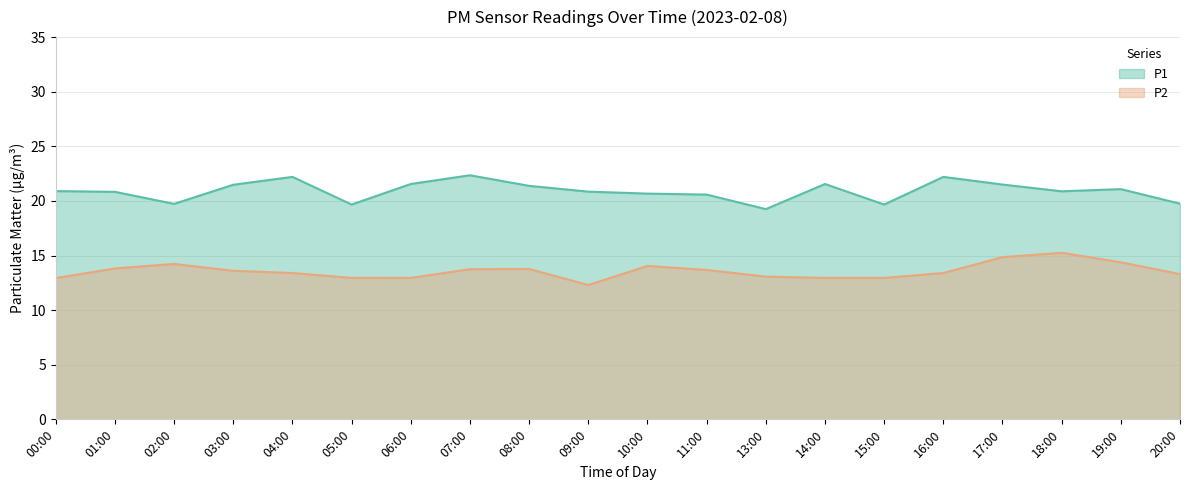

Is it true that P2 equals 12.3 at 09:00?

True